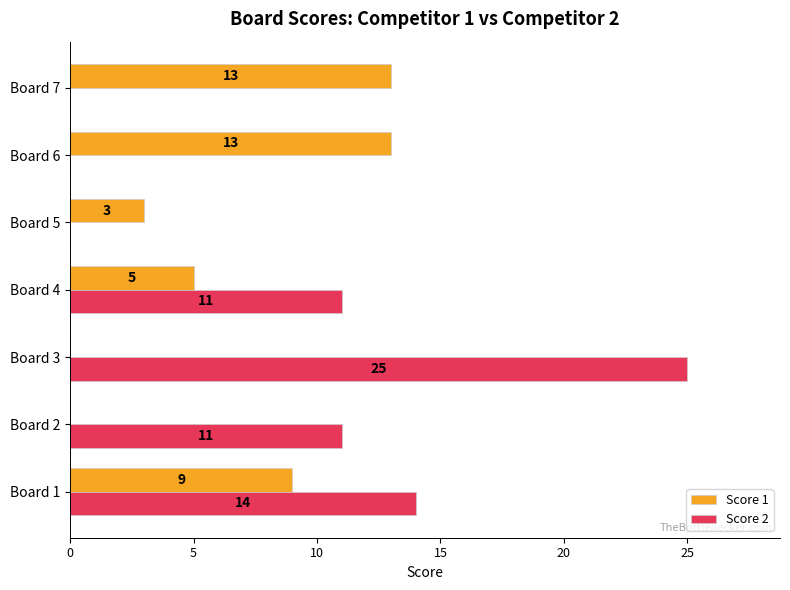

What is the sum of all Score 2 values?

61